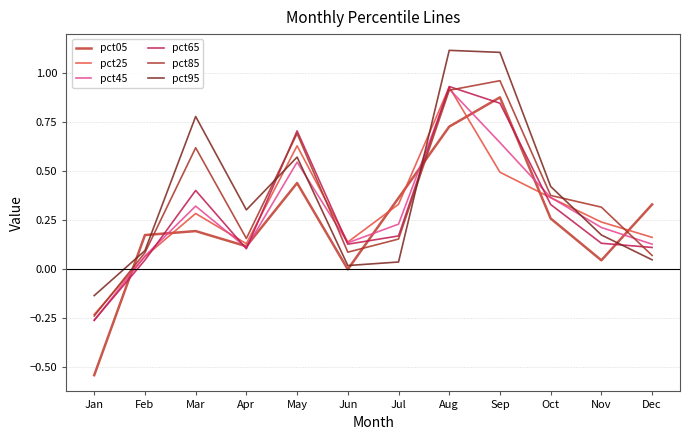

Reading left to right, extract all data points from this chart.

pct05: -0.5	0.2	0.2	0.1	0.4	-0.0	0.4	0.7	0.9	0.3	0.0	0.3
pct25: -0.2	0.1	0.3	0.1	0.6	0.1	0.3	0.9	0.5	0.4	0.2	0.2
pct45: -0.3	0.1	0.3	0.1	0.5	0.1	0.2	0.9	0.6	0.4	0.2	0.1
pct65: -0.3	0.0	0.4	0.1	0.7	0.1	0.2	0.9	0.8	0.3	0.1	0.1
pct85: -0.2	0.1	0.6	0.2	0.7	0.1	0.2	0.9	1.0	0.4	0.3	0.1
pct95: -0.1	0.1	0.8	0.3	0.6	0.0	0.0	1.1	1.1	0.4	0.2	0.0